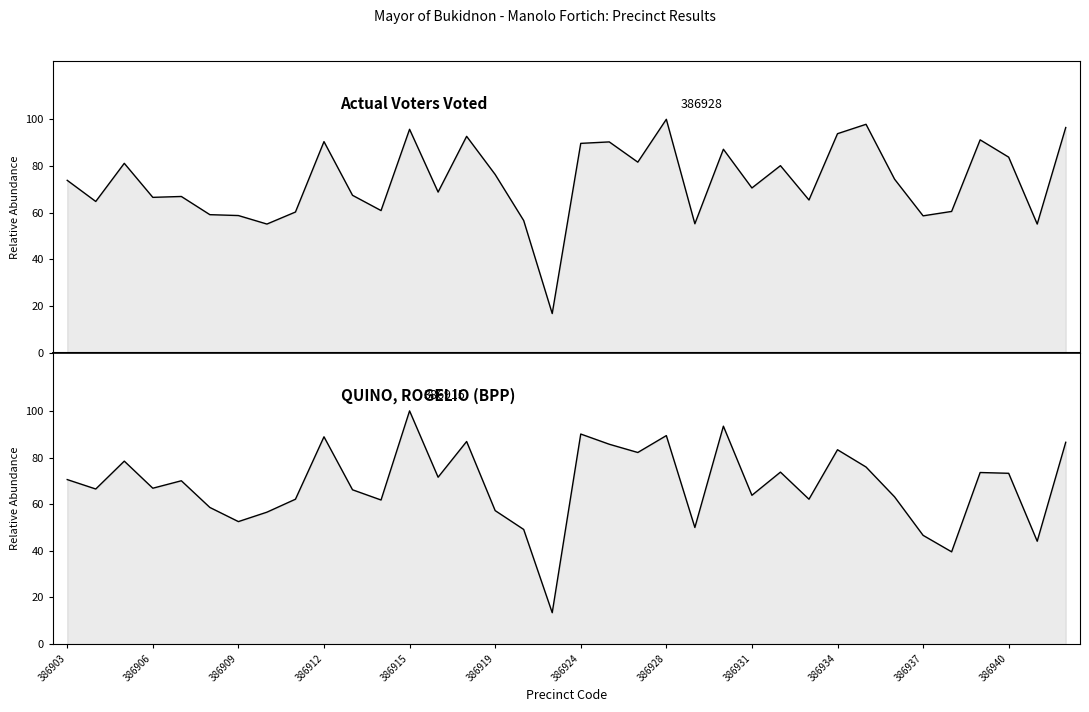

How many interior local valleys does the Actual Voters Voted series have?

12